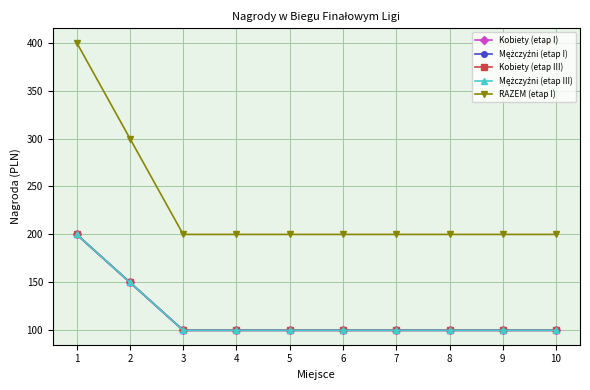

What is the highest value of the RAZEM (etap I) series?

400